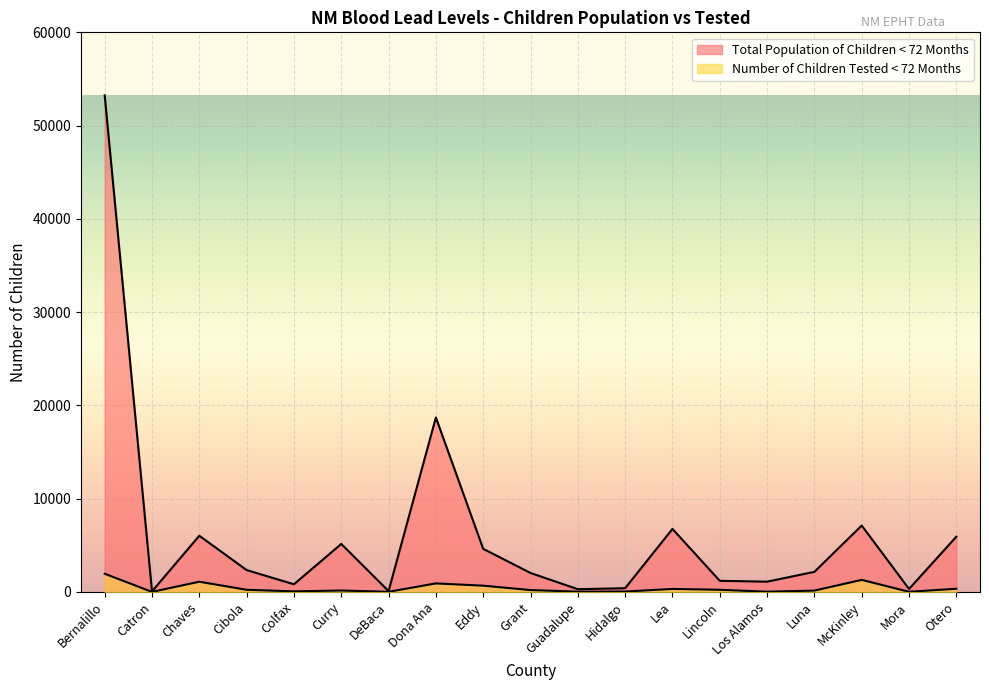

What is the difference between the second highest and minimum values in the Total Population of Children < 72 Months series?

18648